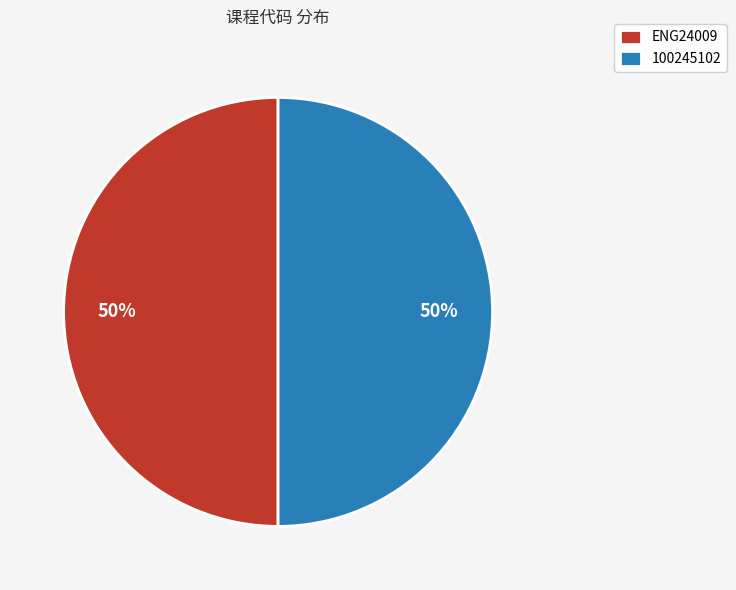

Approximately how many times larger is the value at 100245102 compared to ENG24009?

1.0